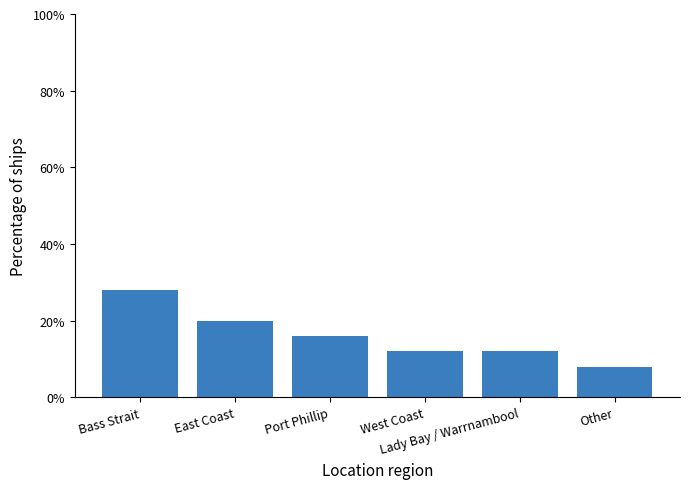

The chart shows a value of 0.1 at Lady Bay / Warrnambool. True or false?

True